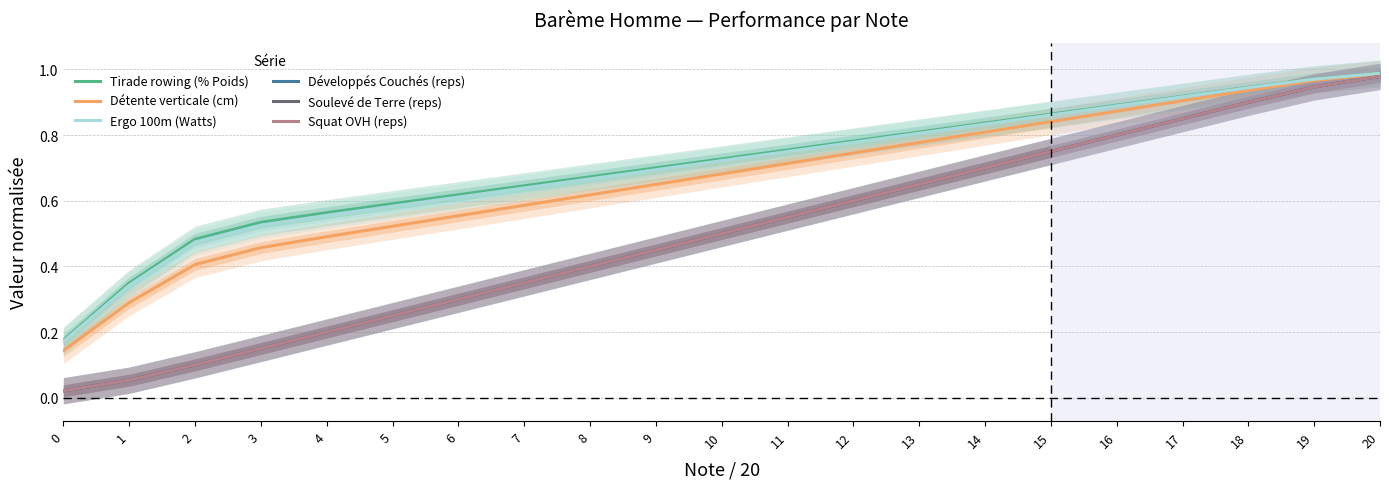

True or false: Ergo 100m (Watts) and Squat OVH (reps) cross at least once.

False